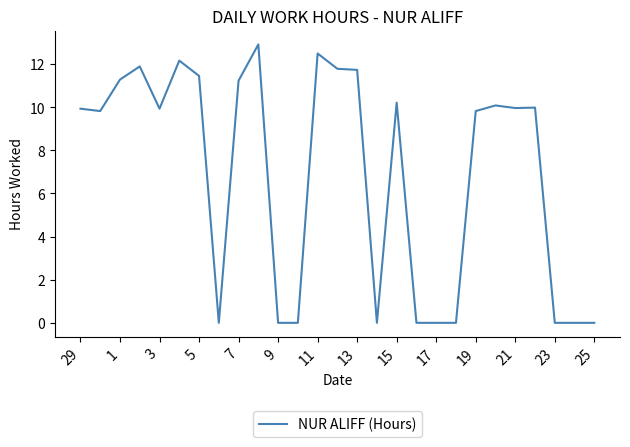

What is the greatest value displayed?

12.9